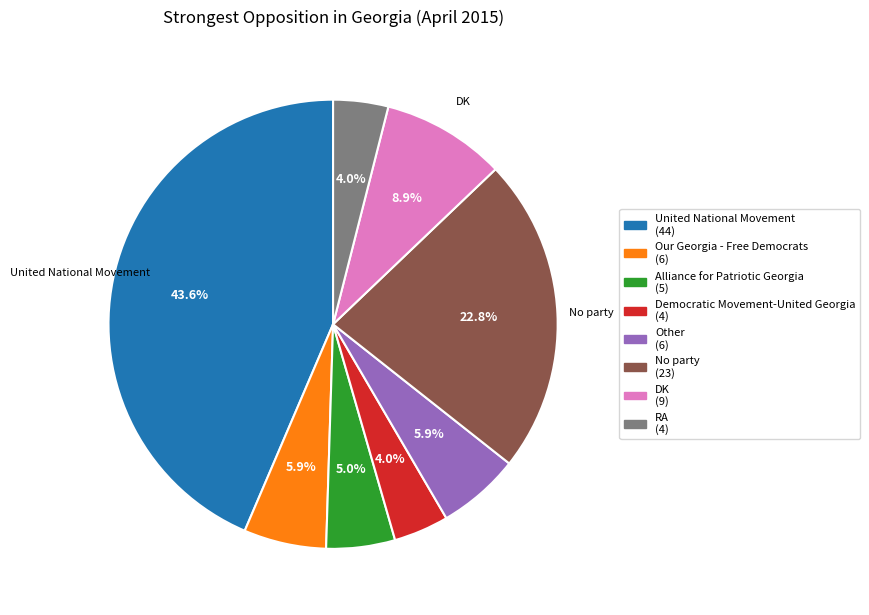

True or false: Alliance for Patriotic Georgia accounts for 5% of the total.

True